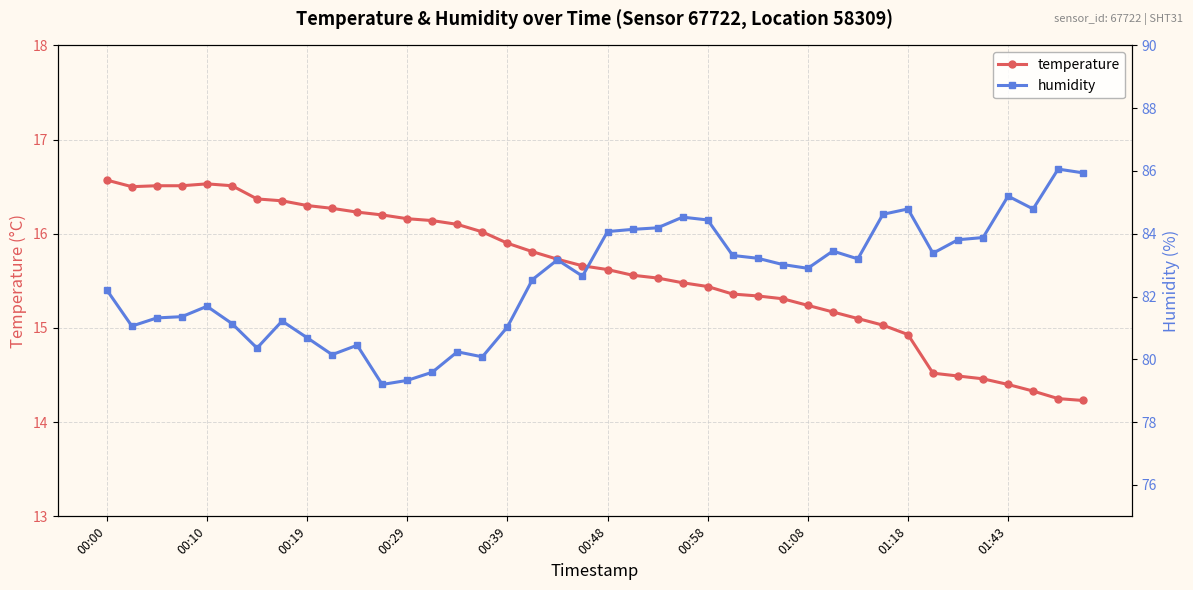

What is the average value of the humidity series?

82.6